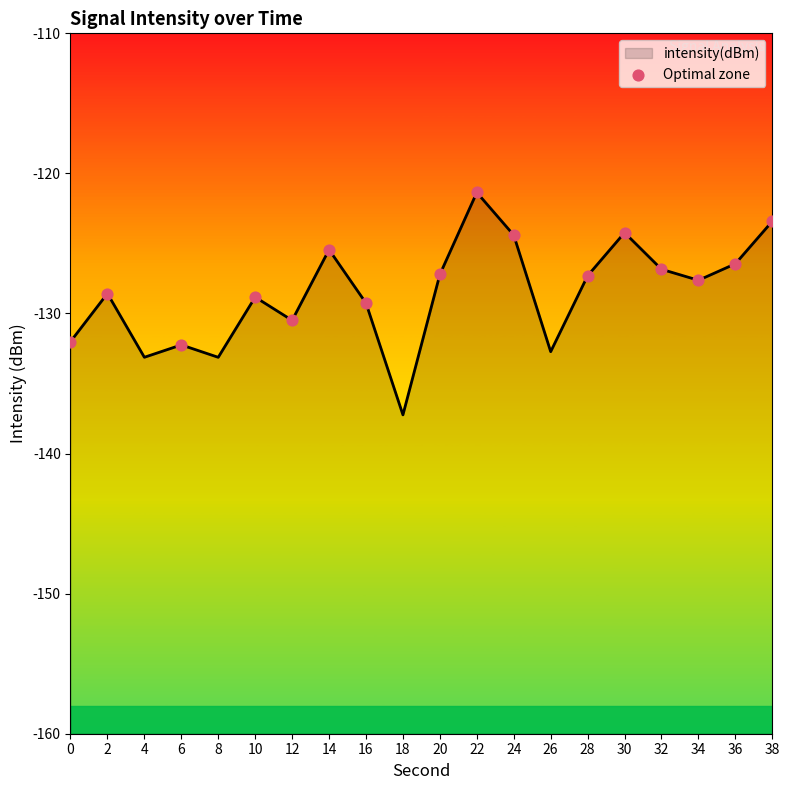

Between 2 and 32, which is larger?

32